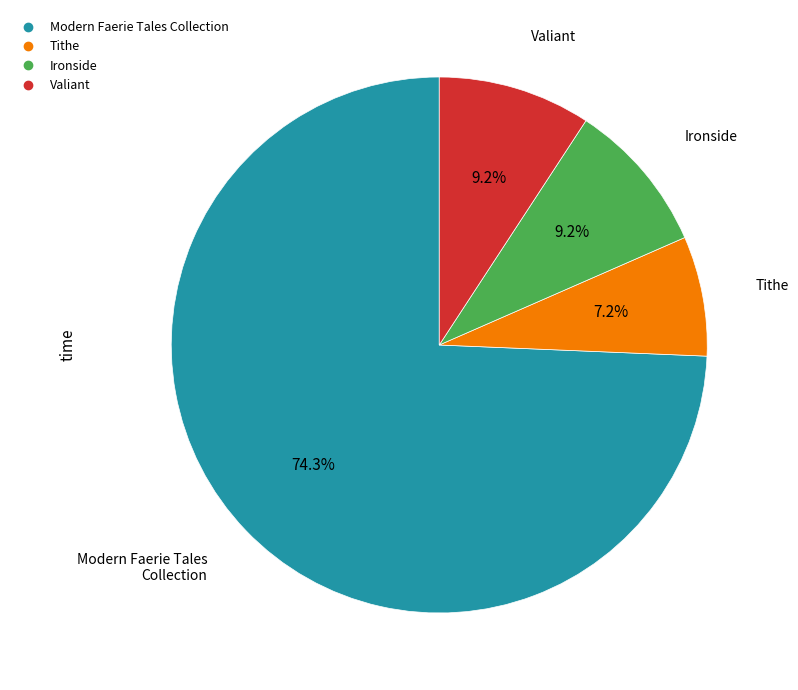

Which category has the smallest portion of the pie?

Tithe